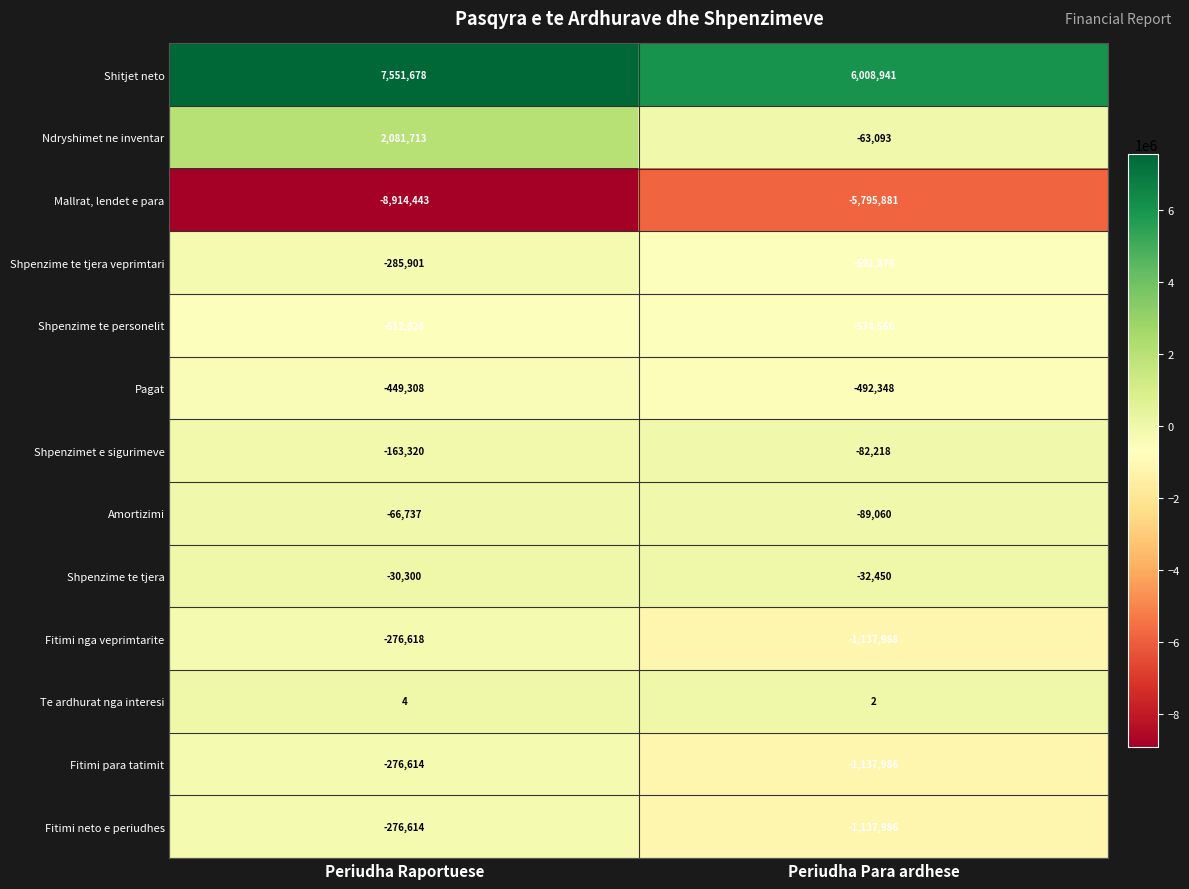

Which series changed the most between Periudha Raportuese and Periudha Para ardhese?

Mallrat, lendet e para